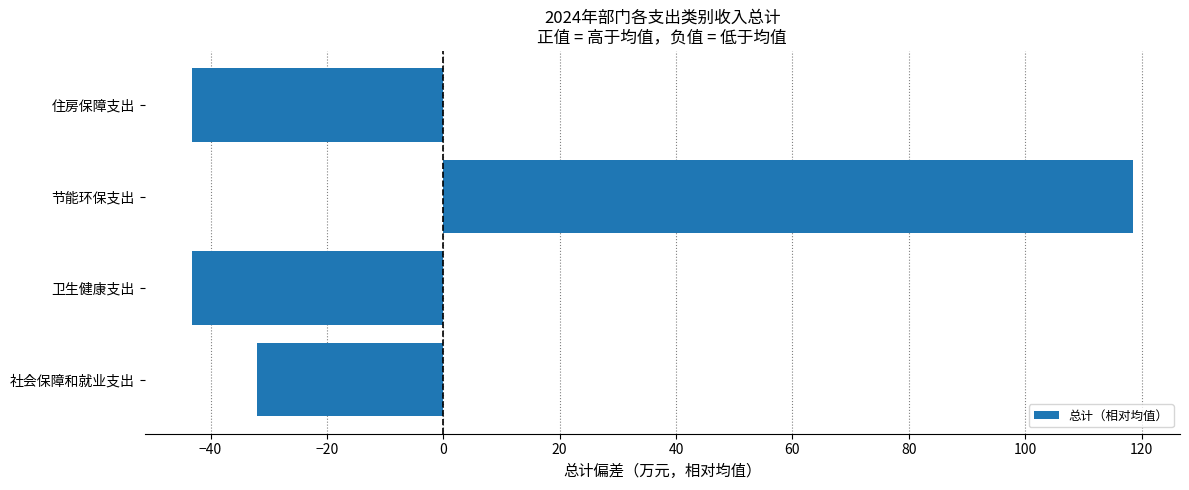

At which category does the chart reach its peak across all series?

节能环保支出